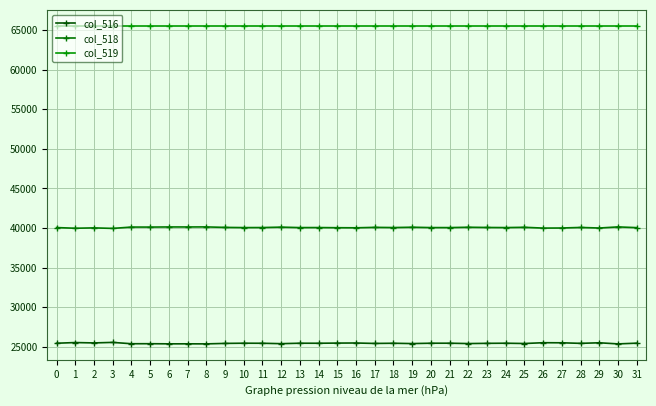

How many lines are shown in the chart?

3